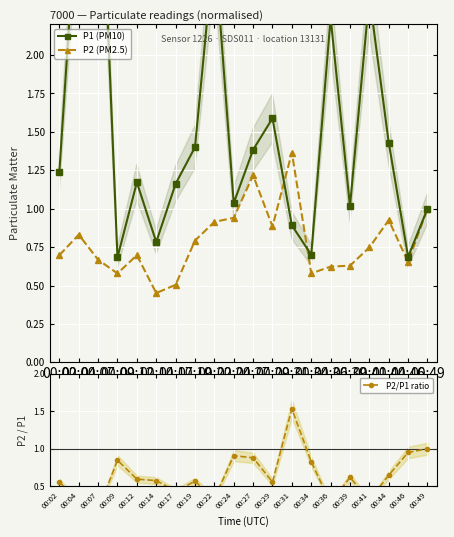

What is the difference between the P2 (PM2.5) values at 00:41 and 00:14?

0.3